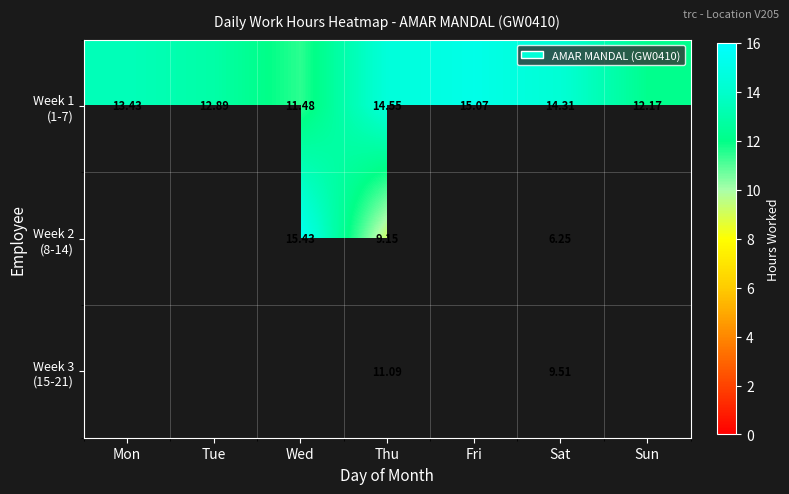

What is the sum of the Week 1 (1-7) values at Wed and Tue?

24.4